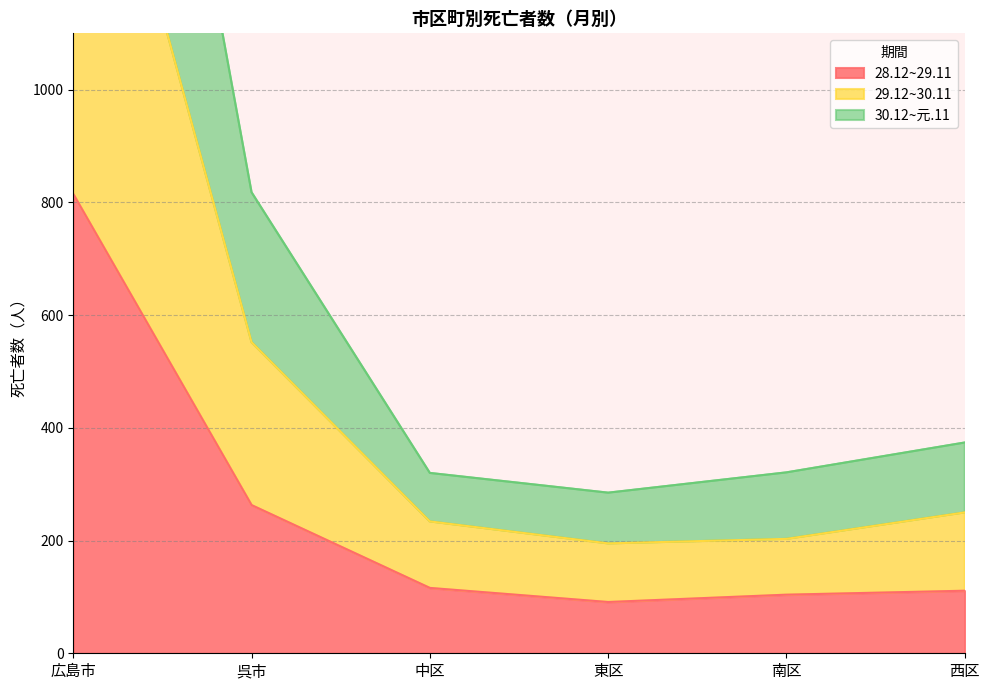

At how many categories does at least one series exceed 1203?

1